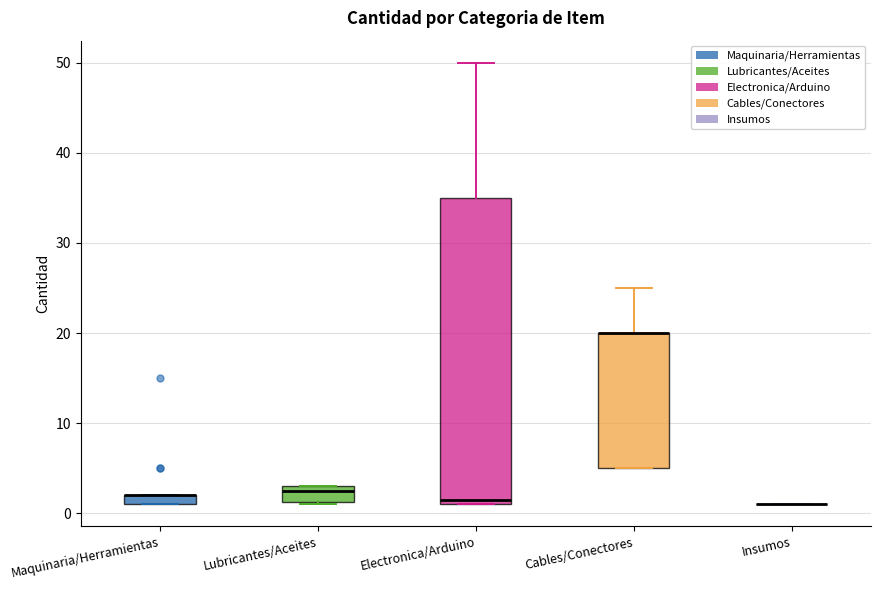

Which box is the tallest, from its lower edge to its upper edge?

Electronica/Arduino